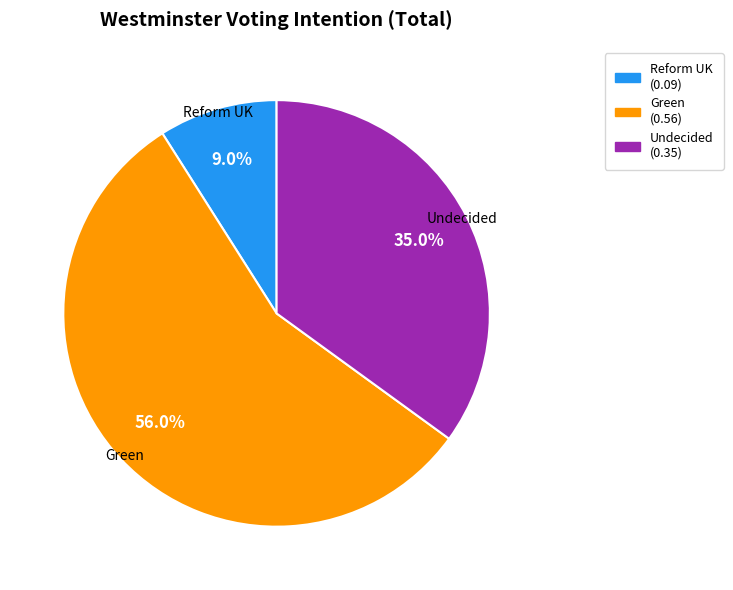

Is there a majority slice in this chart?

Yes